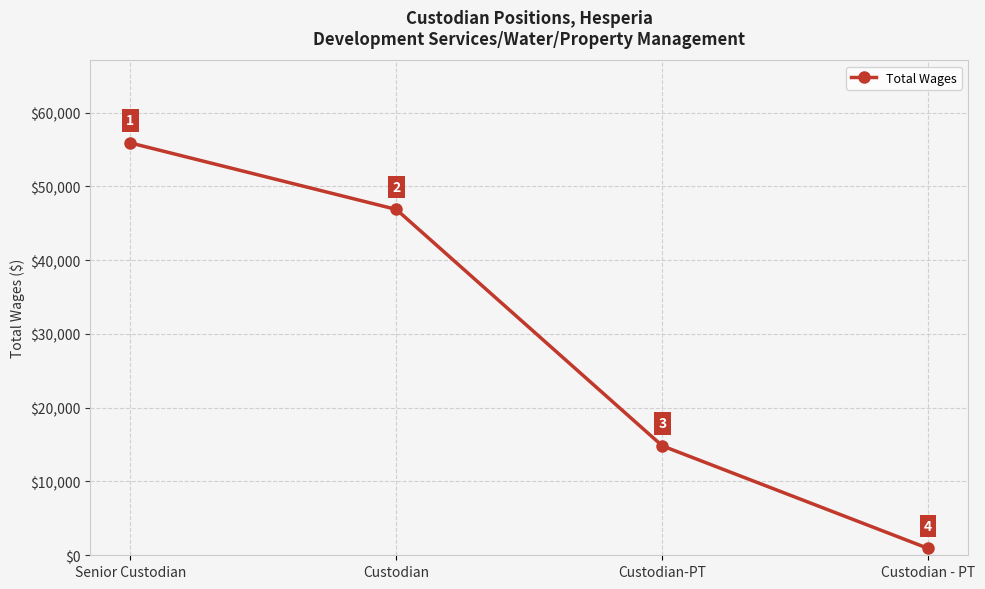

Count the values in the range 14828 to 55886.

3